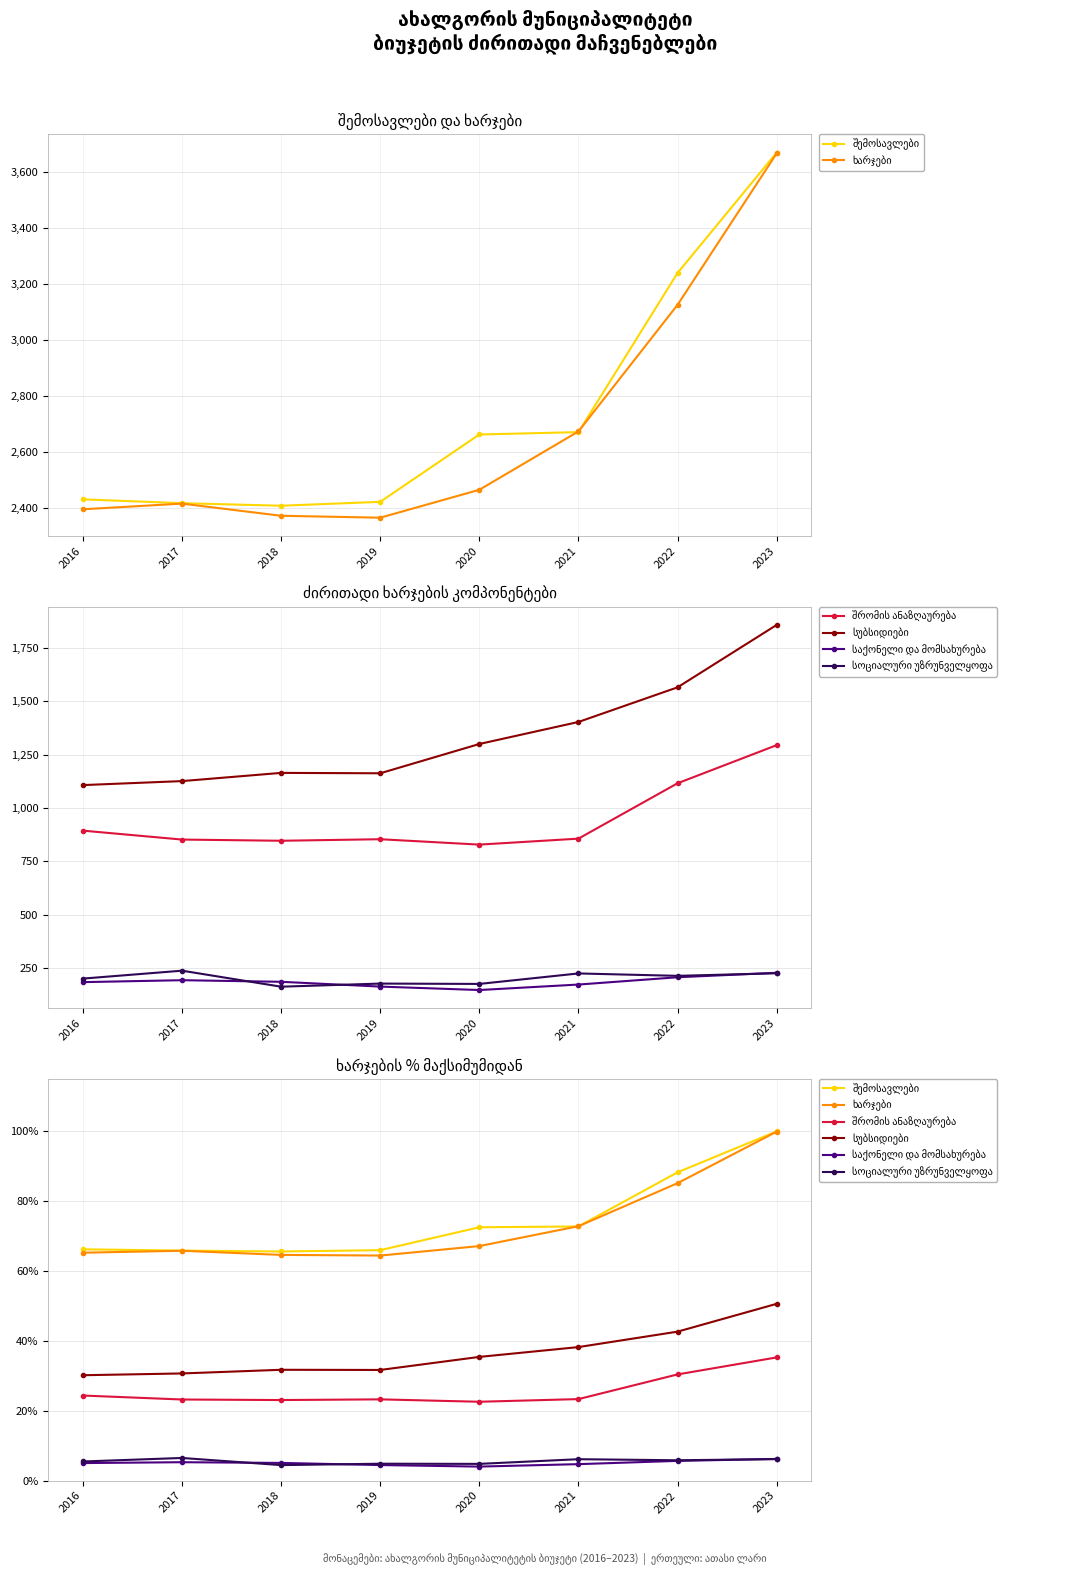

What is the highest value of the საქონელი და მომსახურება series?

6.2